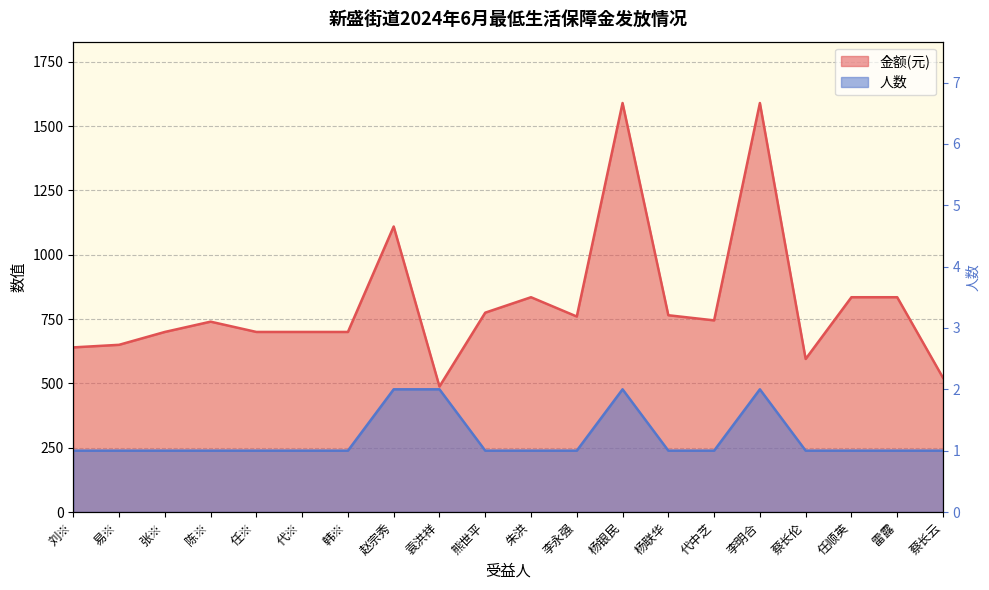

List the series in order of their peak value, lowest first.

人数, 金额(元)